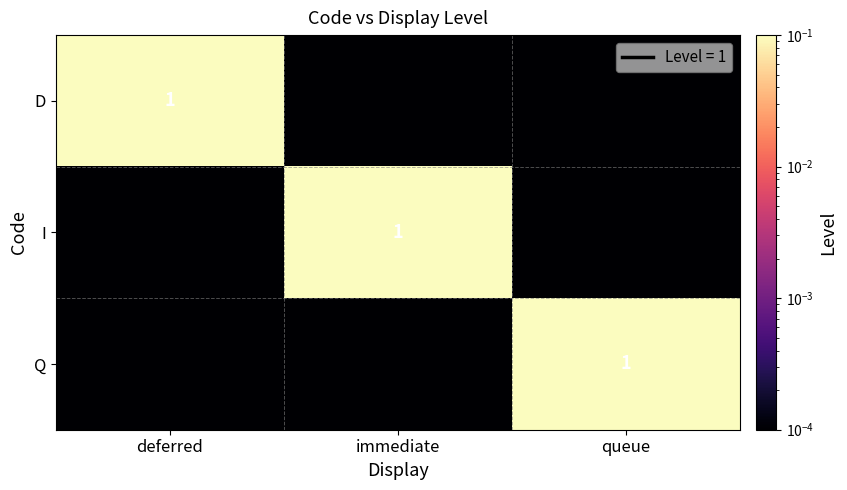

Rank the series by their maximum value, from lowest to highest.

D, I, Q